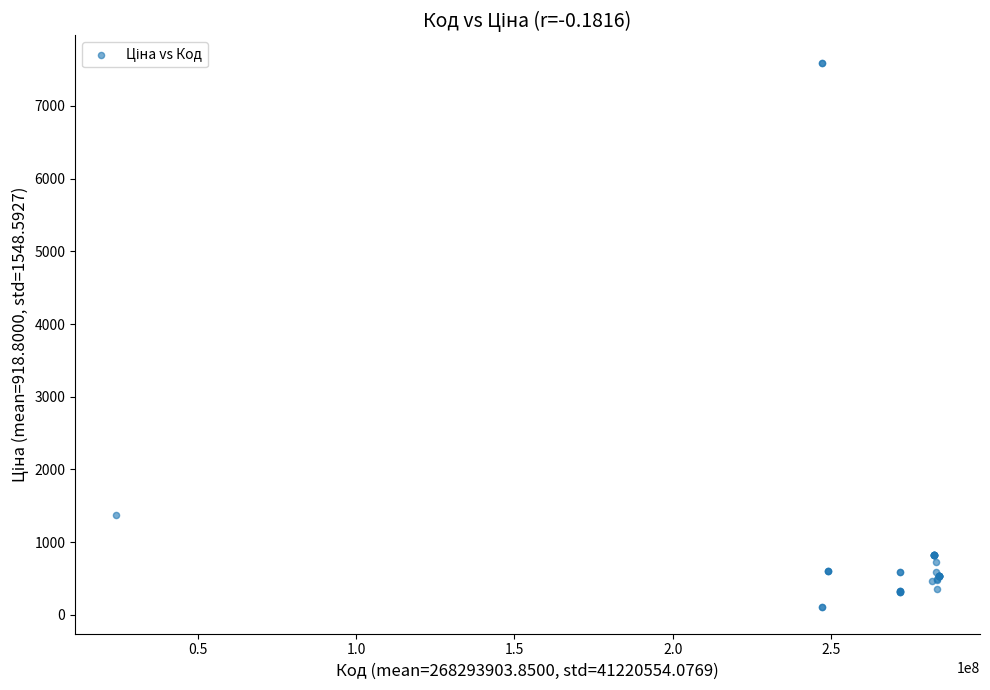

What Y value in the scatter plot is closest to 3855?

1375.4